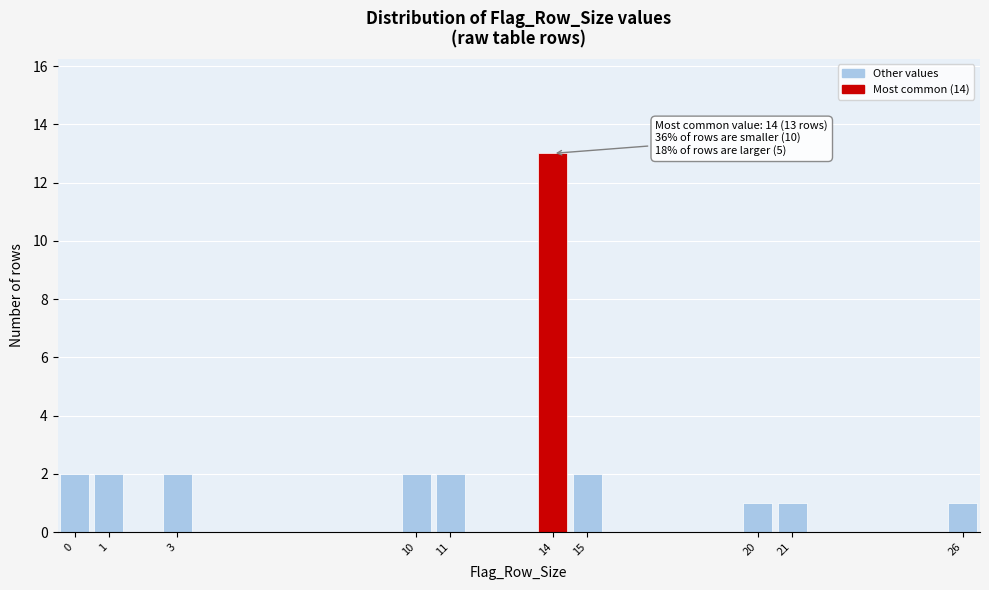

Which range on the x-axis has the tallest bar?

13.5 to 14.5